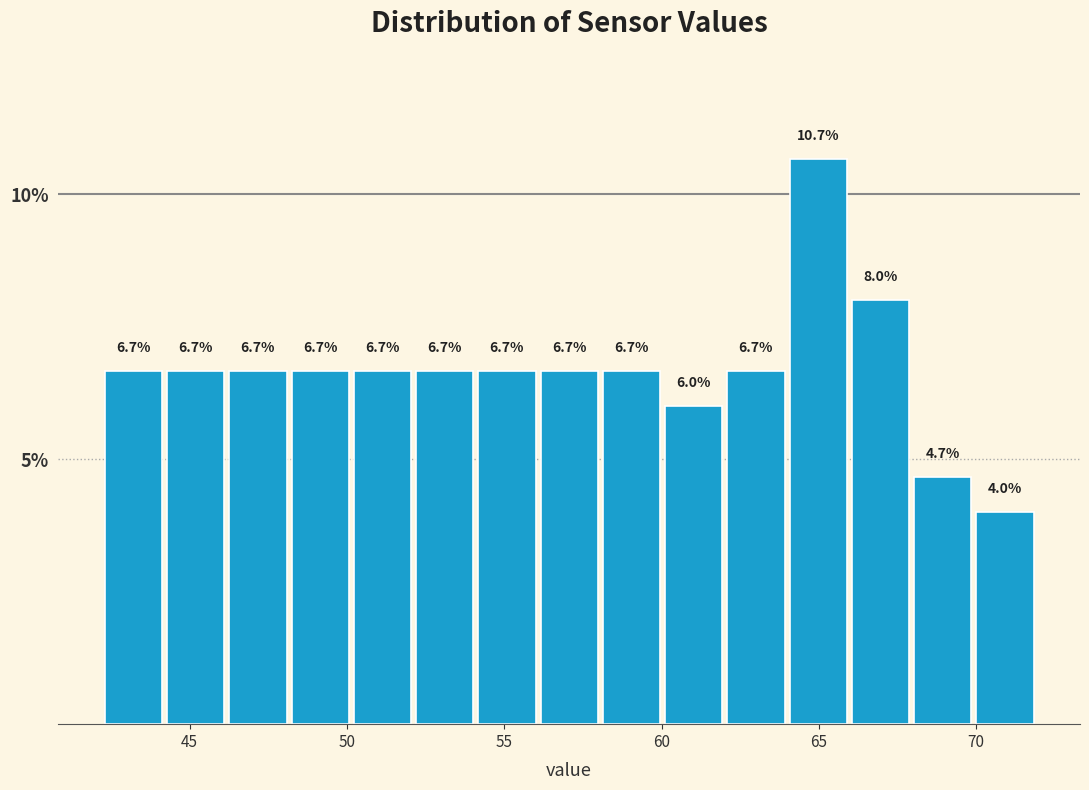

Read against the x-axis, roughly where is the centre of the tallest bar?

65.0